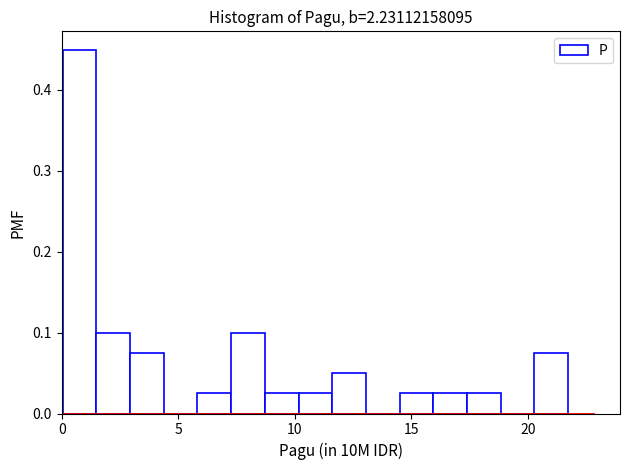

Around what value on the x-axis is the tallest bar? Give the approximate position of its centre, as read against the axis.

1.0